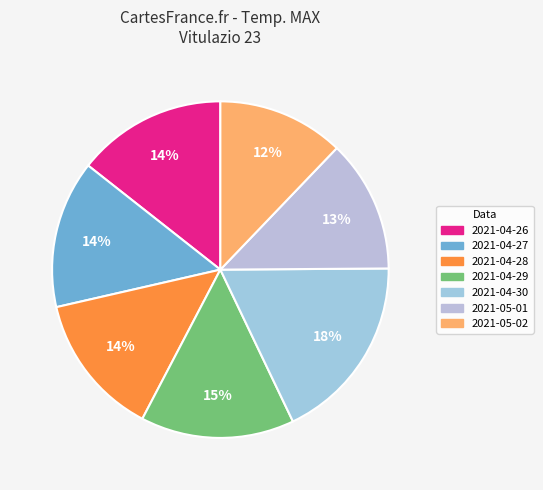

How many segments does this pie chart have?

7